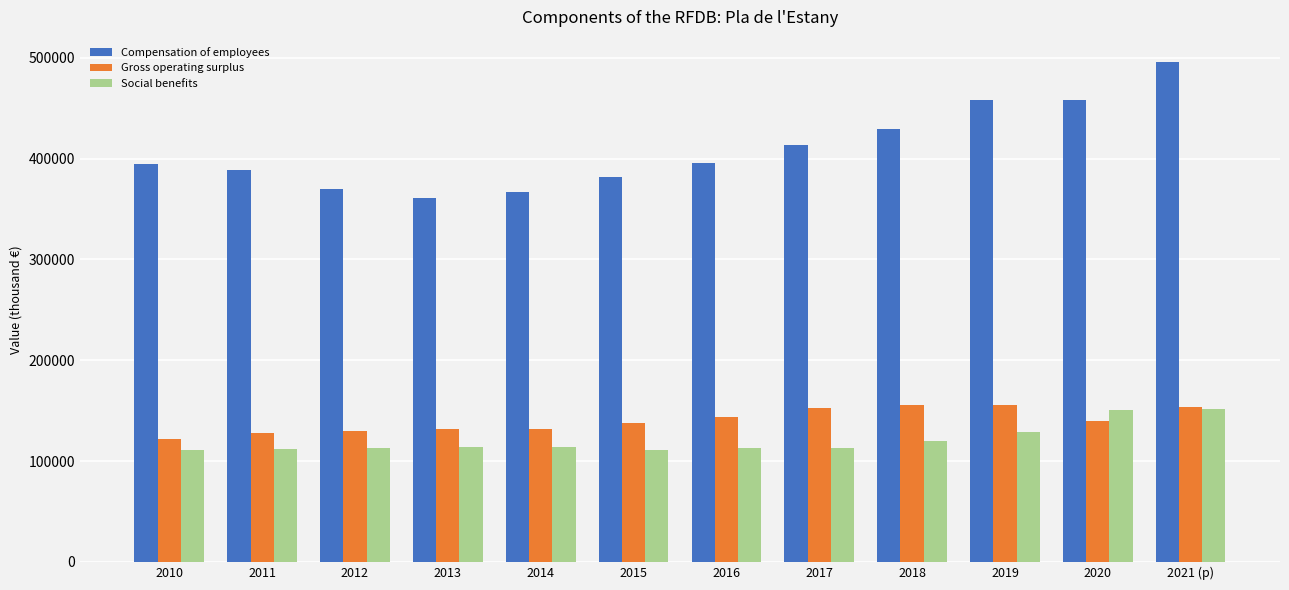

What is the average value of the Gross operating surplus series?

140203